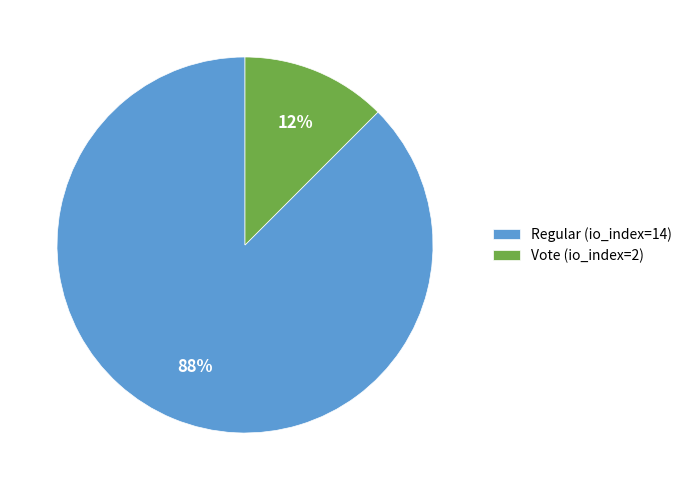

What is the majority slice?

Regular (io_index=14)